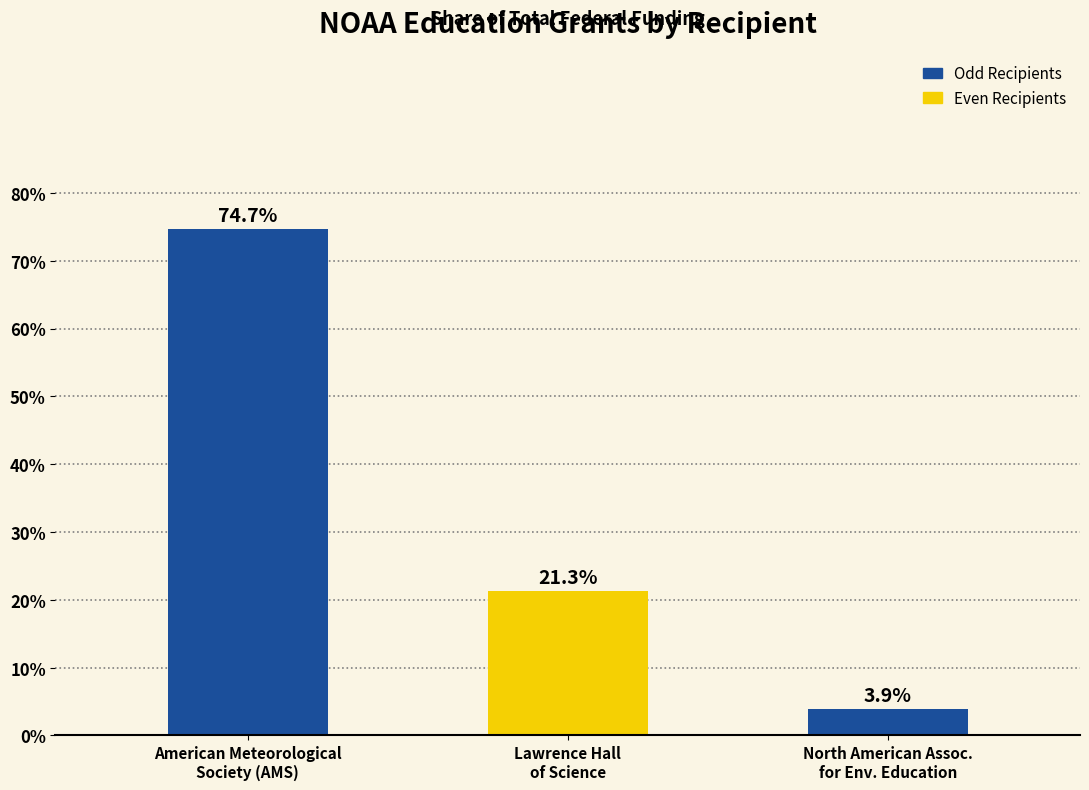

What is the maximum value shown in the chart?

74.7